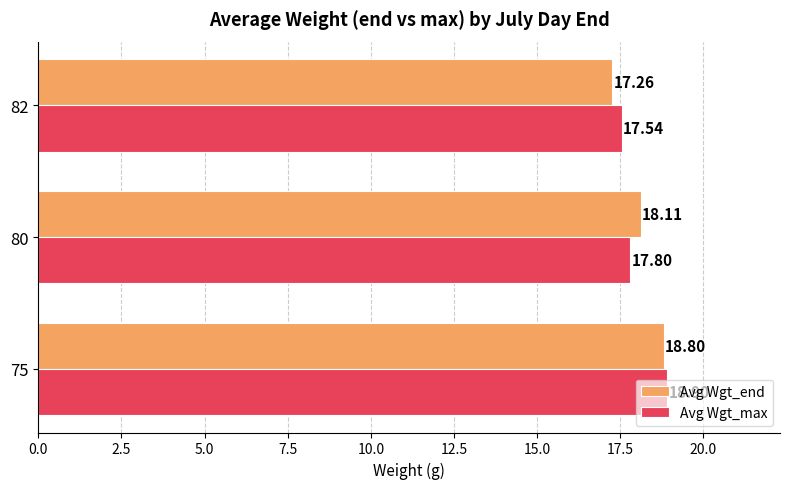

What is the spread (max minus min) of values at 80?

0.3